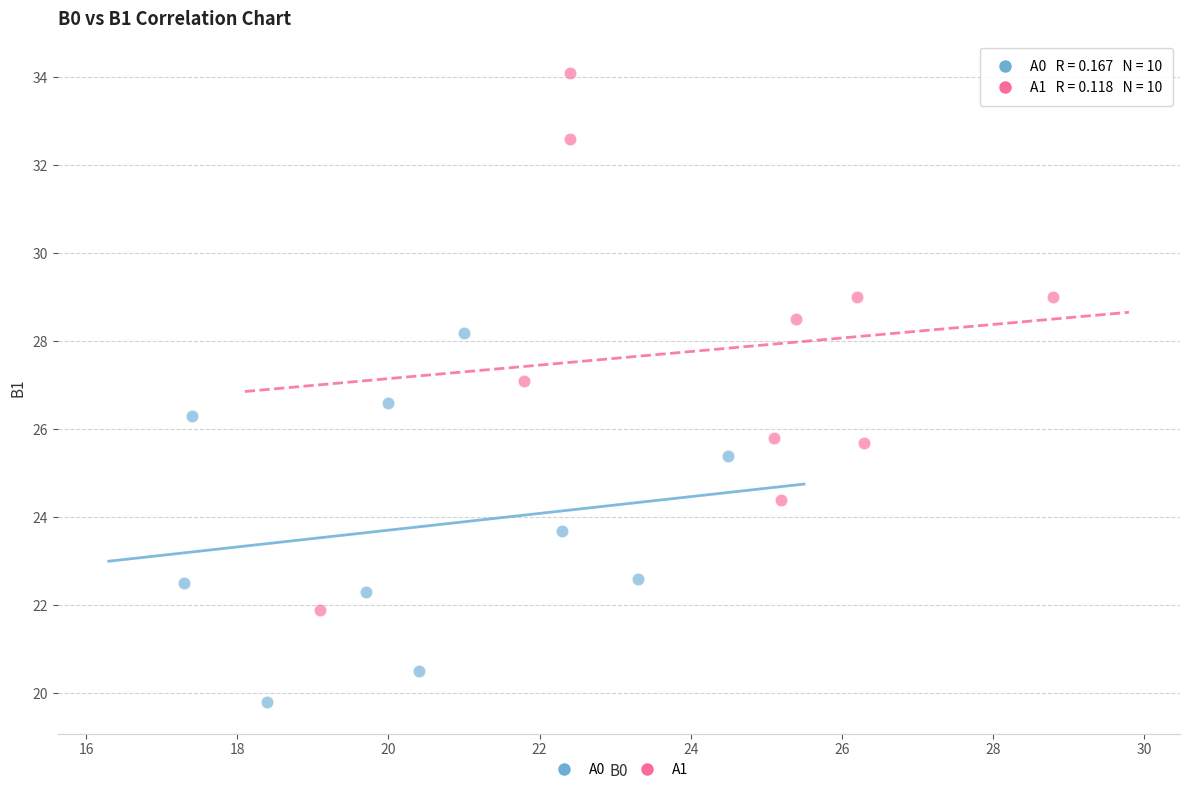

Which series has the largest Y range (max minus min)?

A1